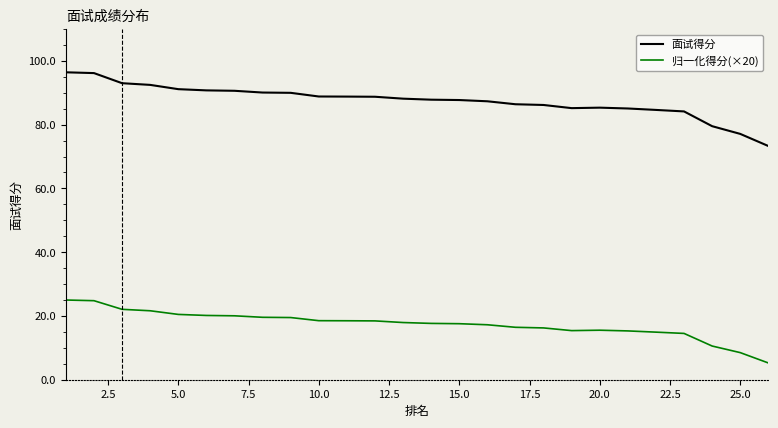

What is the minimum value for 面试得分?

73.3